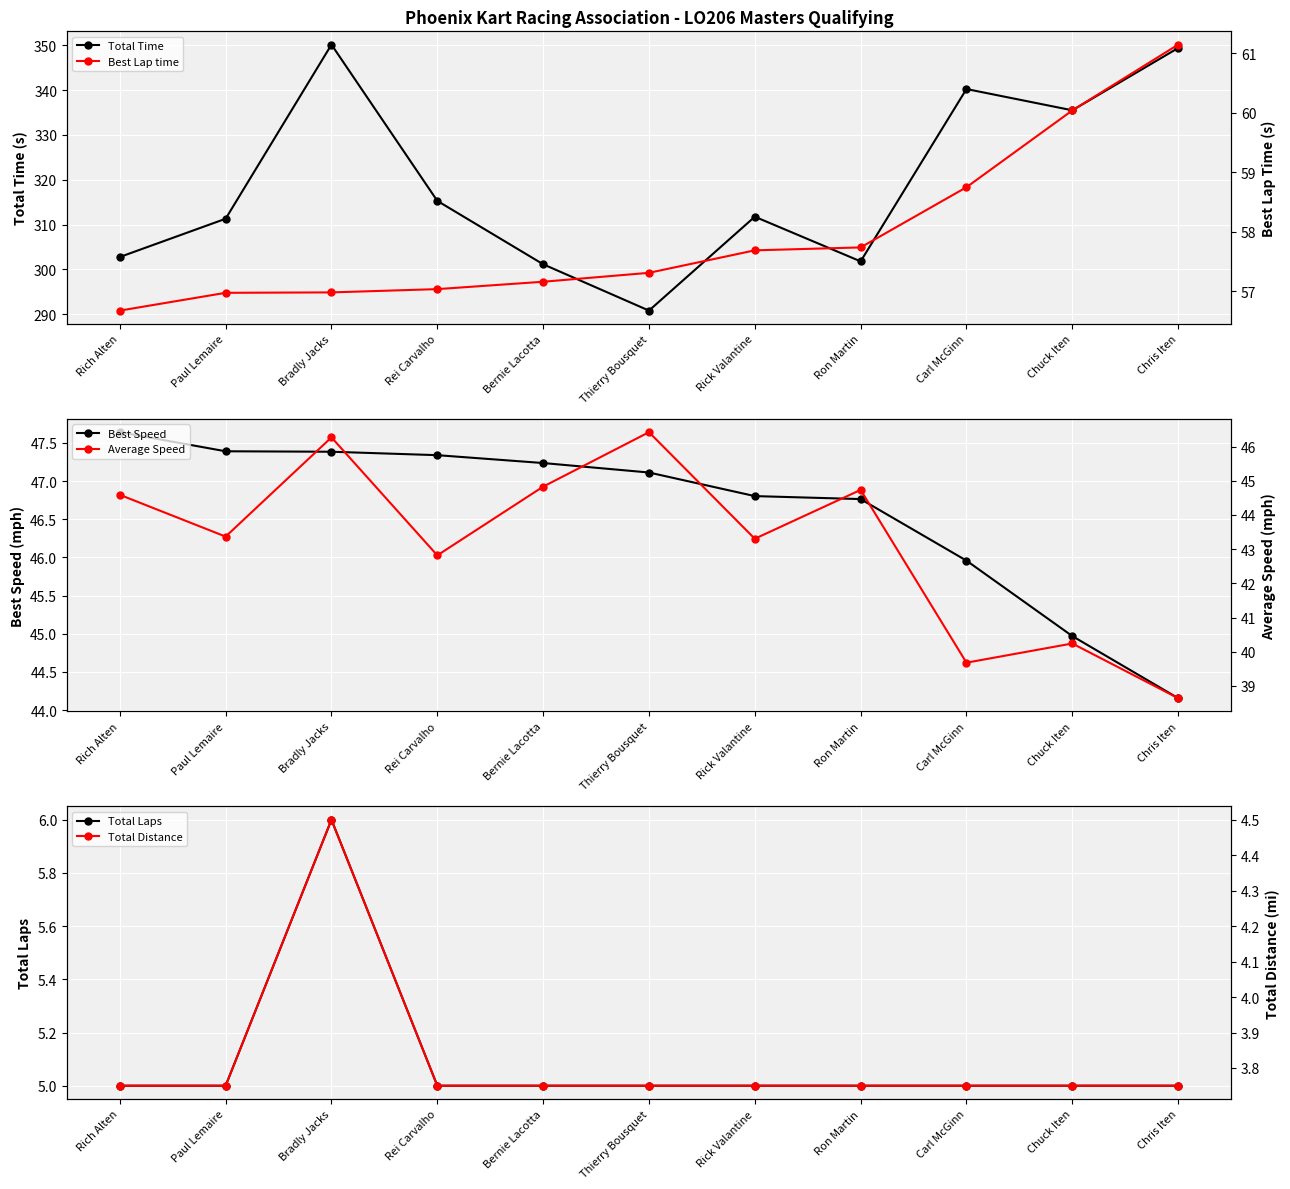

What position from the left is Chuck Iten?

10